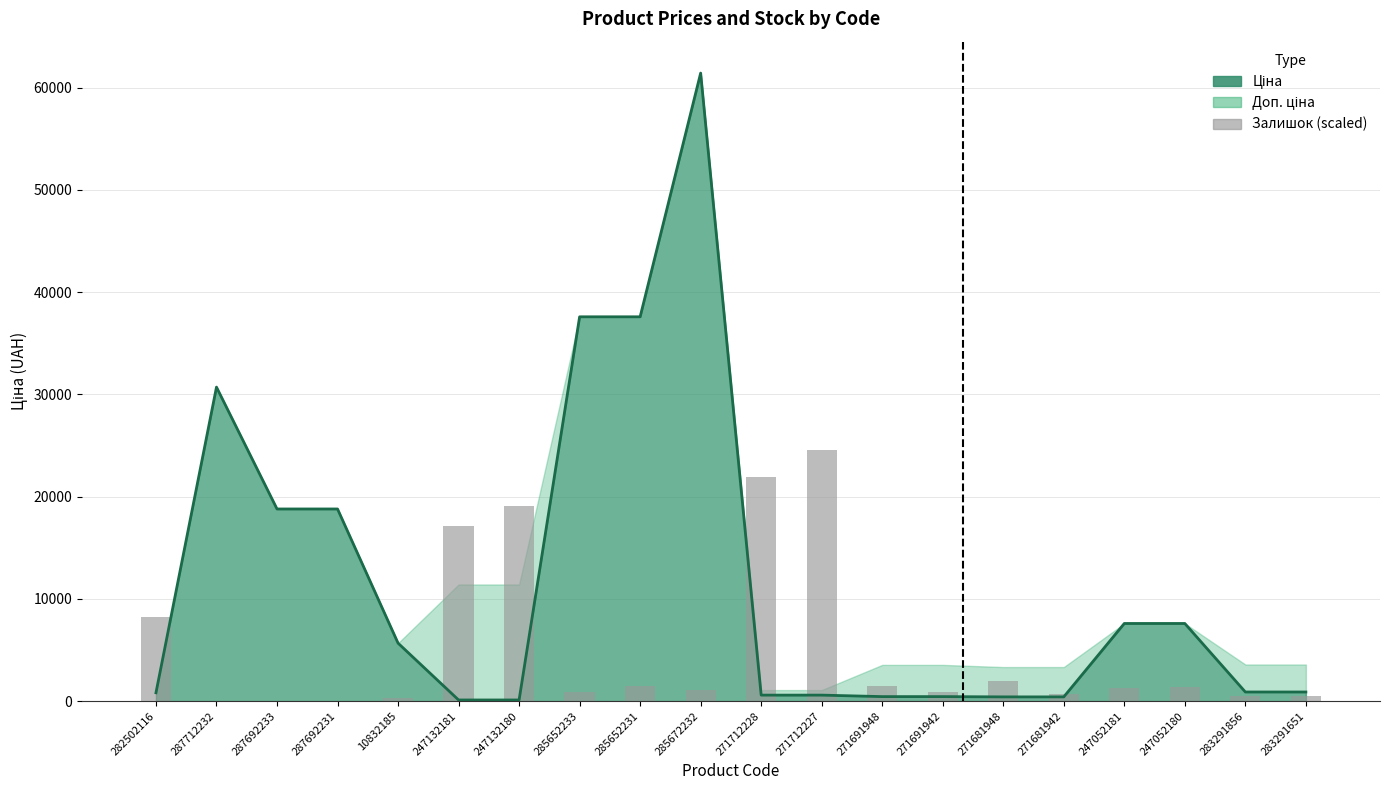

What is the value of the 17th bar from the left?

1314.1